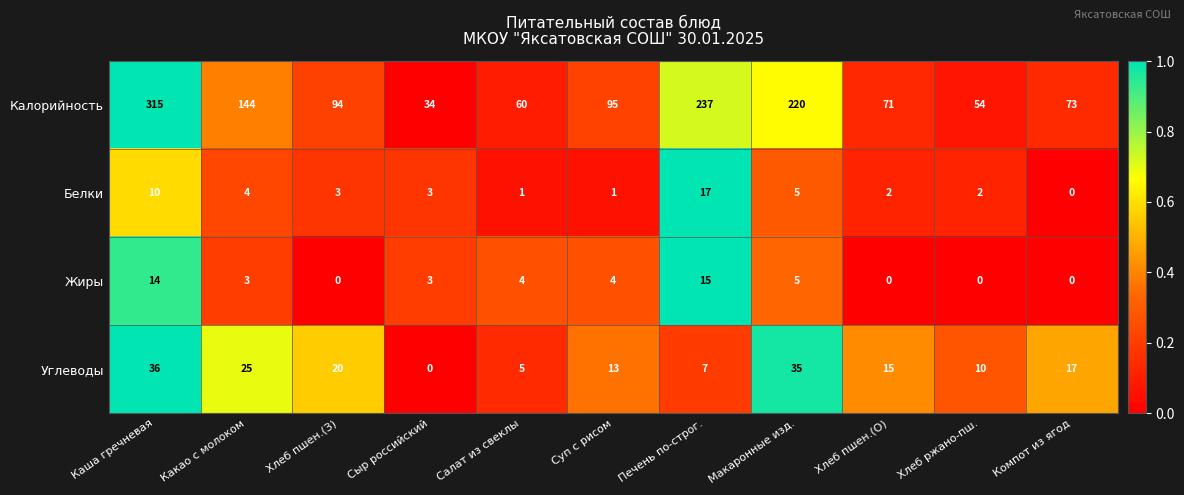

Which series changed the most between Сыр российский and Хлеб пшен.(О)?

Калорийность